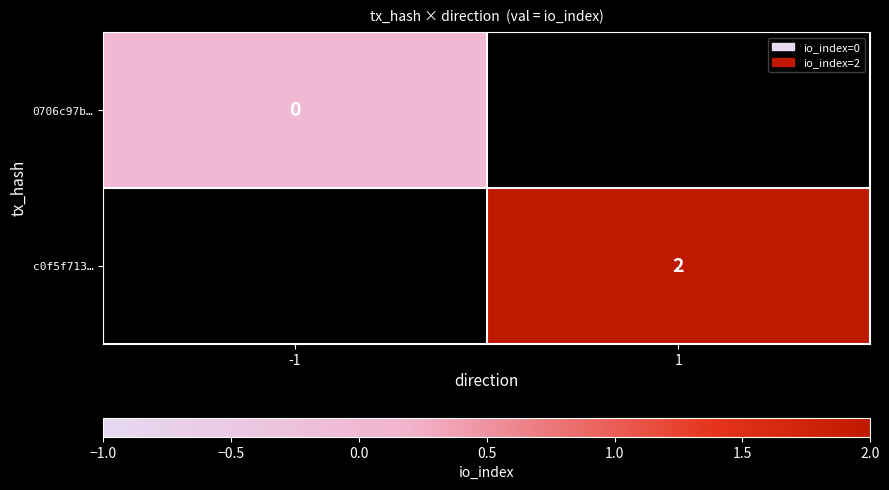

The c0f5f713… series shows 2 at 1. True or false?

True